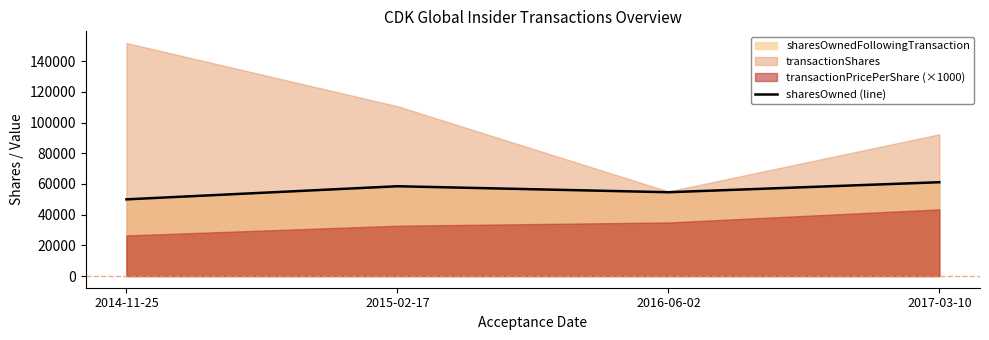

The chart shows a value of 58528 at 2015-02-17. True or false?

True